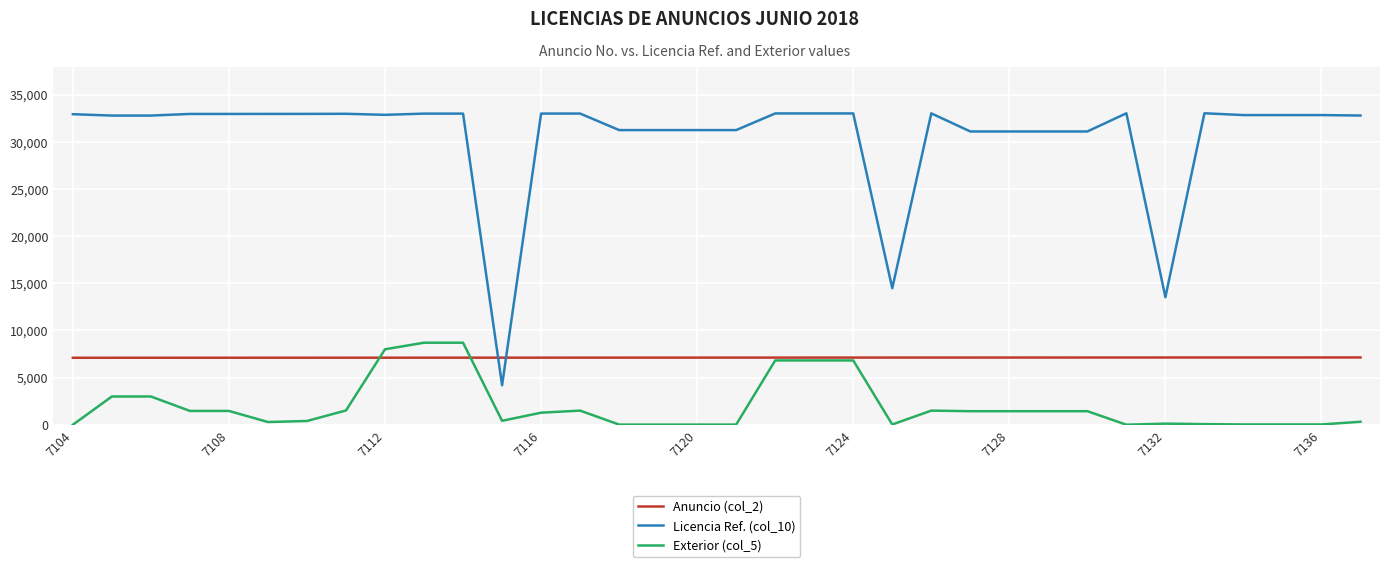

Which series has the largest total across all categories?

Licencia Ref. (col_10)